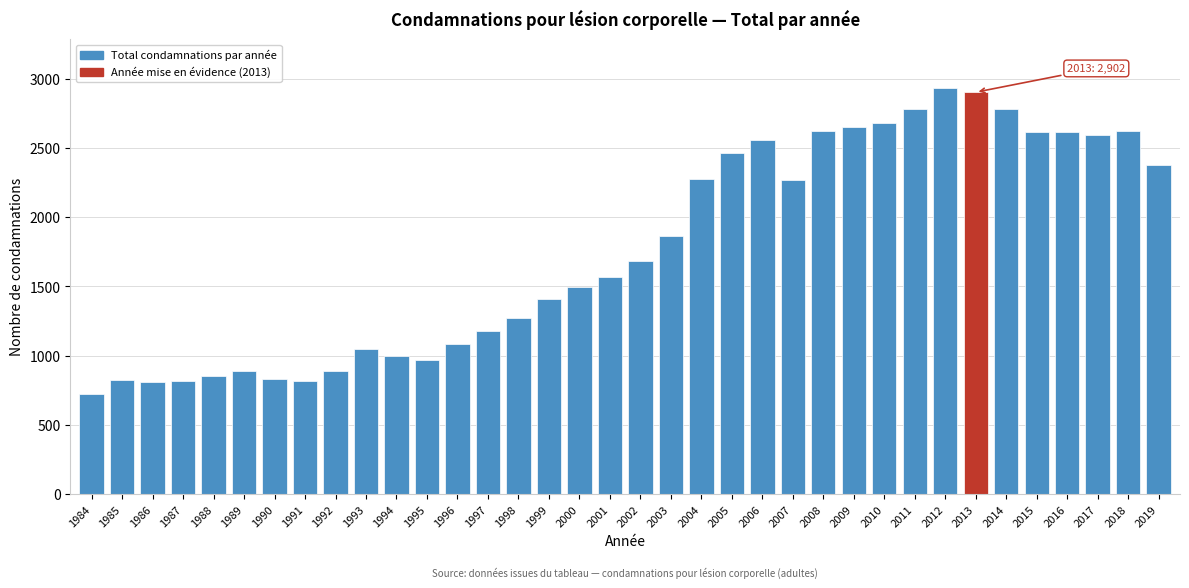

Which has a higher value, 2015 or 2002?

2015